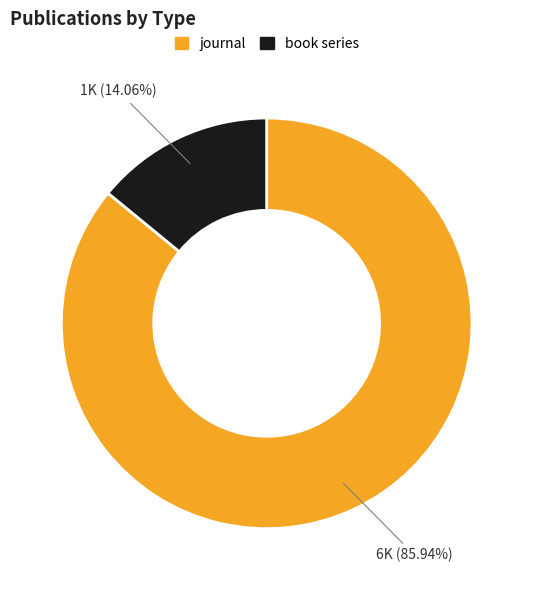

Combined, do book series and journal account for over 50%?

Yes